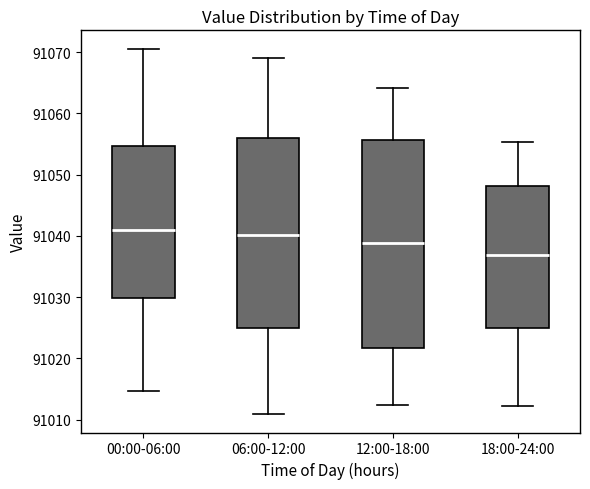

Where does the lower whisker of the box for 18:00-24:00 end on the y-axis? The values are not printed on the chart, so give them approximately, as read against the axis.

91012